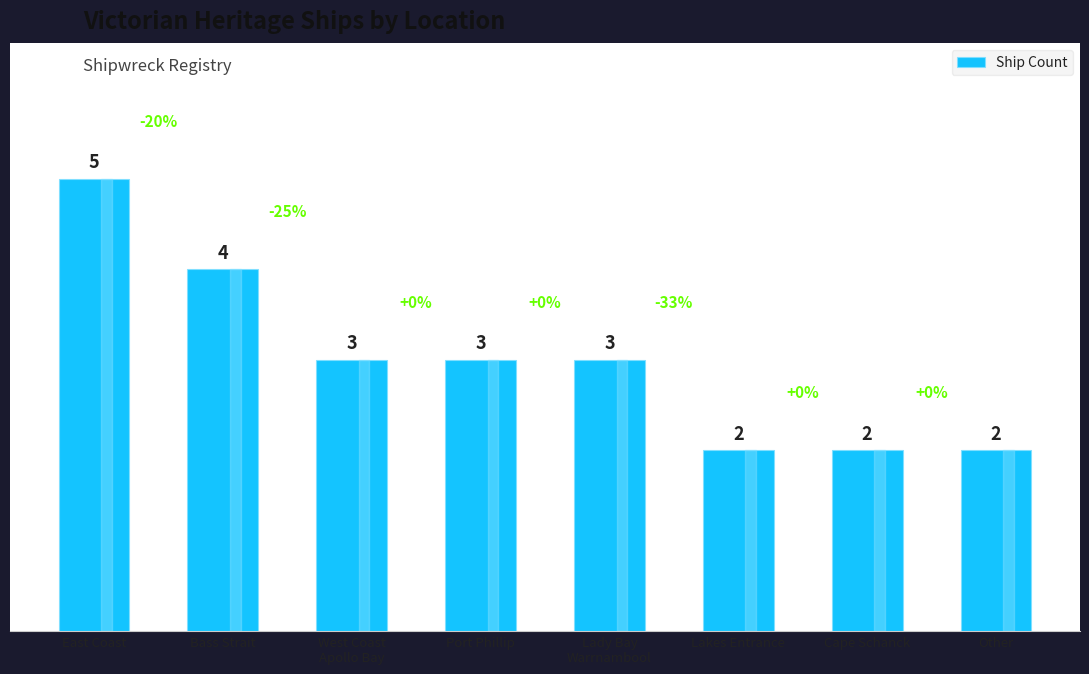

Between Bass Strait and East Coast, which is larger?

East Coast